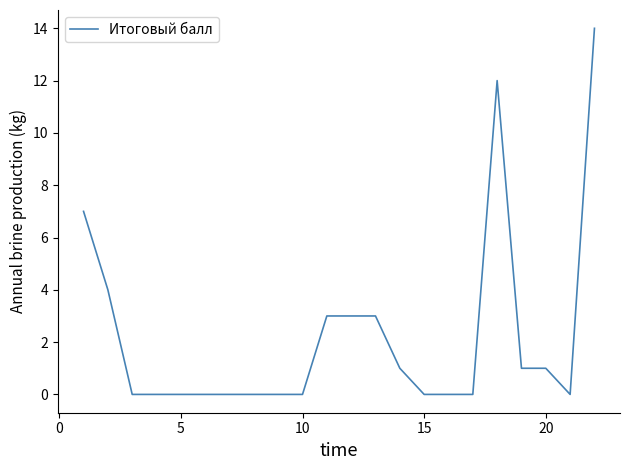

How many distinct data groups are displayed?

1